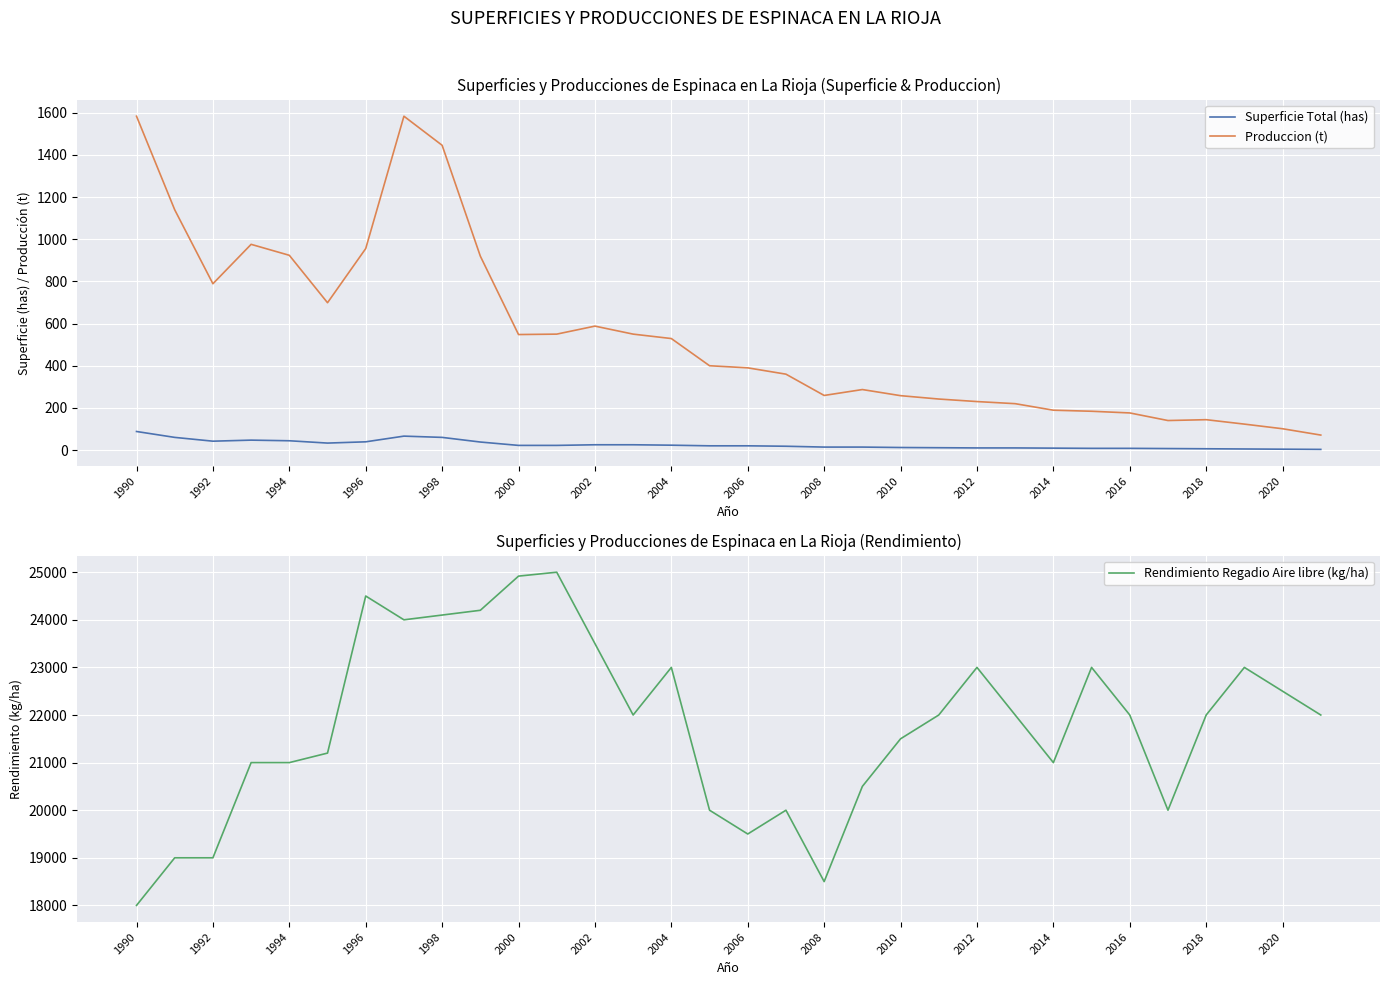

What is the difference between the maximum and minimum values in the Produccion (t) series?

1513